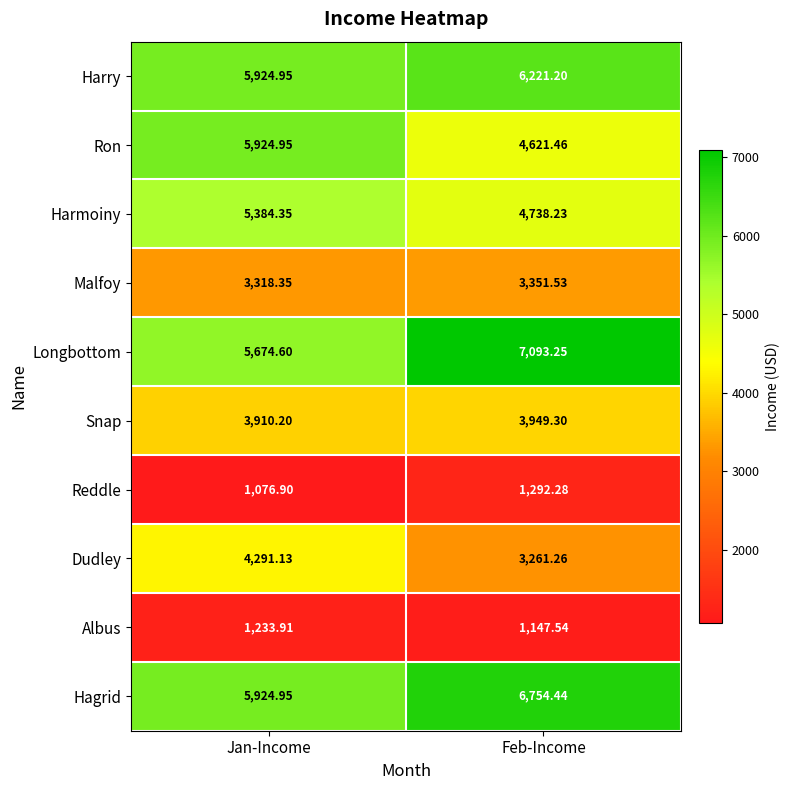

How many data points in Ron are less than 5924?

1